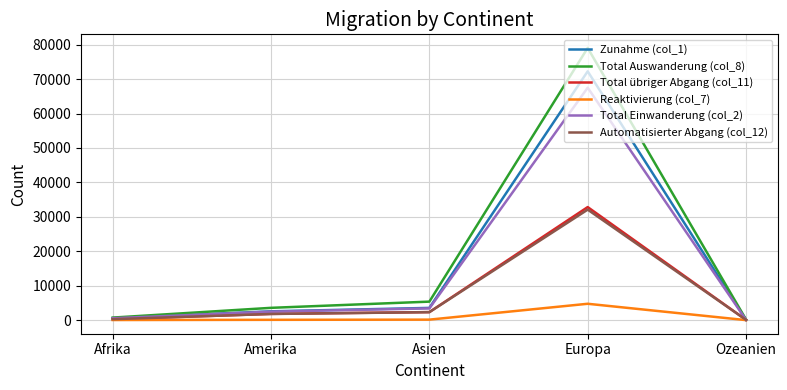

Which series has the largest range (max minus min)?

Total Auswanderung (col_8)